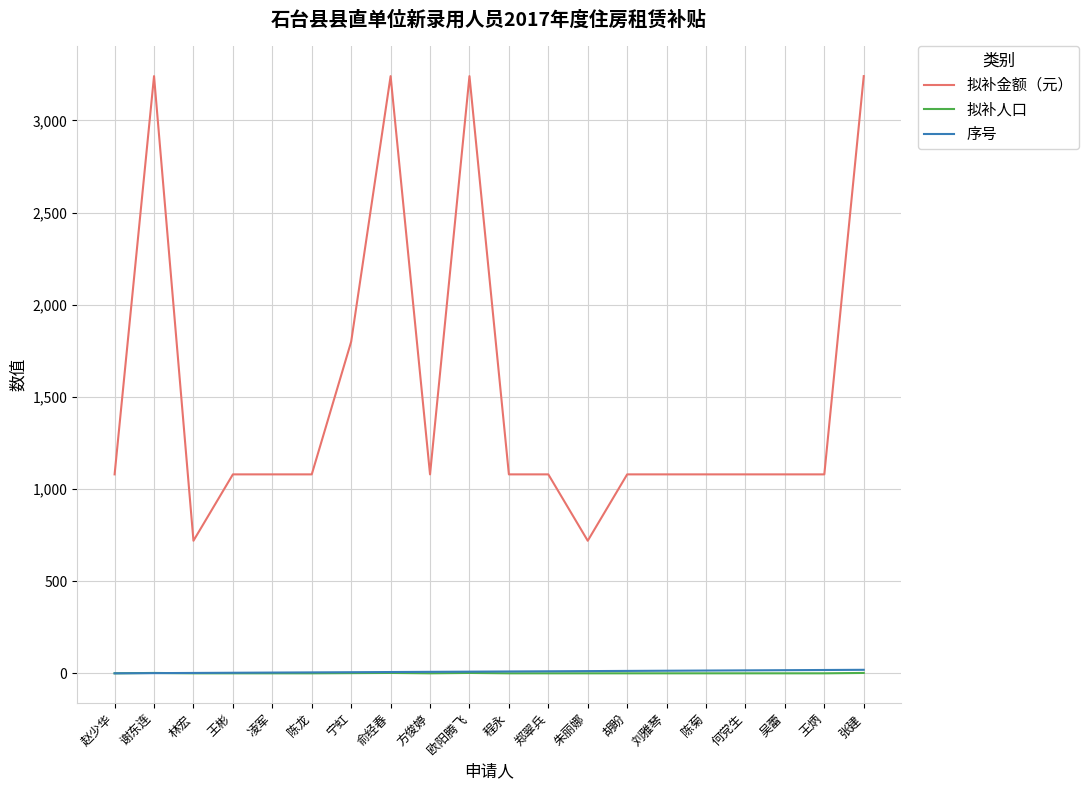

What is the difference between the maximum and second lowest values in the 序号 series?

18